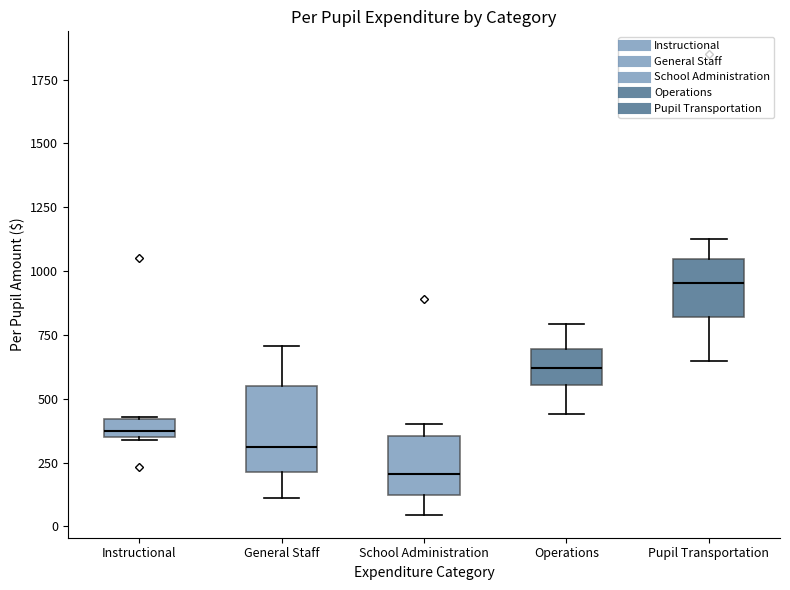

Where is the upper edge of the box for School Administration on the y-axis? The values are not printed on the chart, so give them approximately, as read against the axis.

350